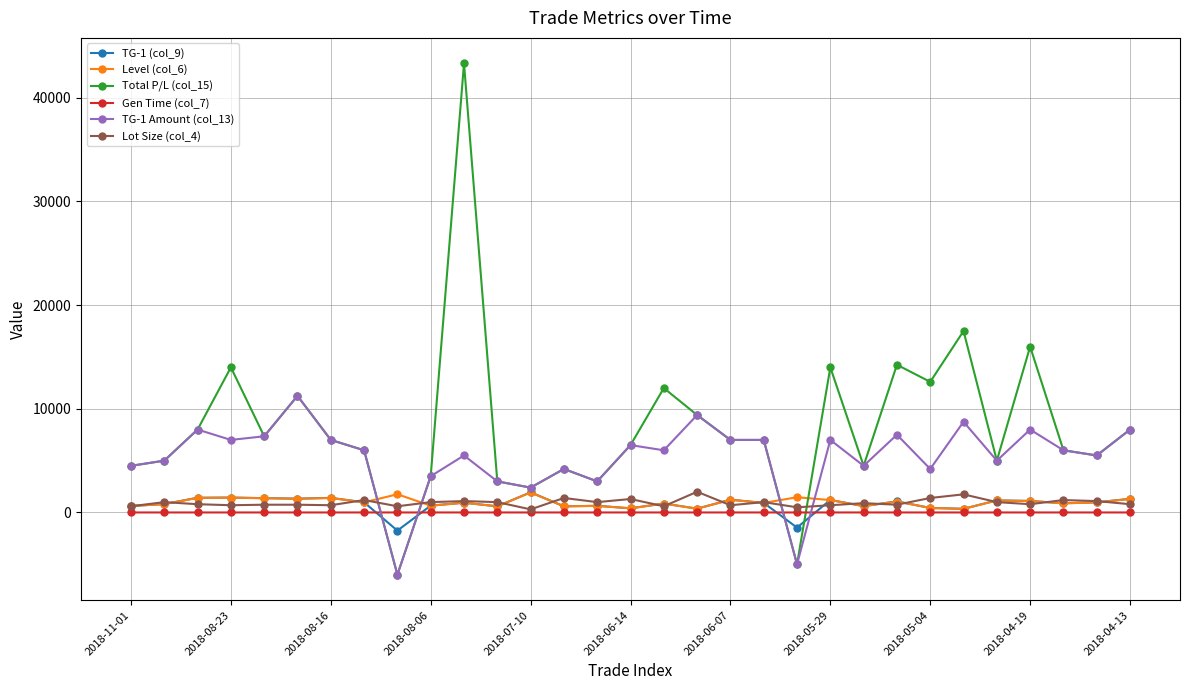

What is the minimum value shown in the chart?

-6000.0